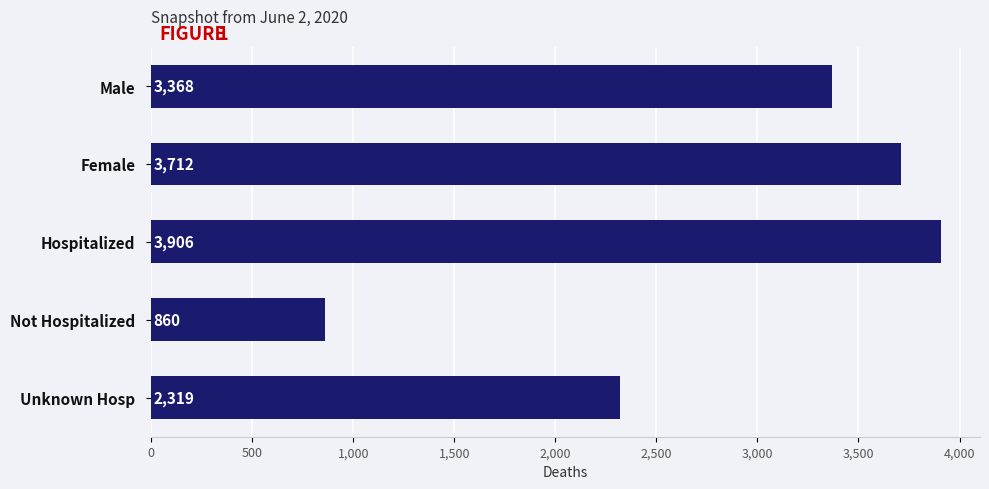

List the labels in order of value, largest first.

Hospitalized, Female, Male, Unknown Hosp, Not Hospitalized